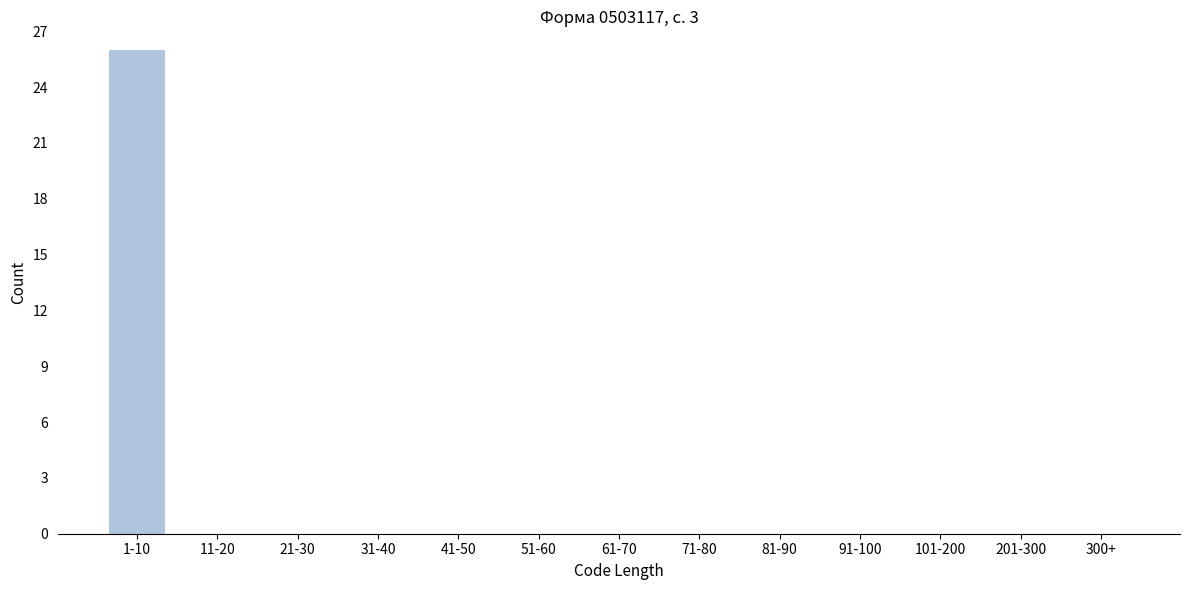

Reading left to right, what are all the values shown in this chart?

1-10=26	11-20=0	21-30=0	31-40=0	41-50=0	51-60=0	61-70=0	71-80=0	81-90=0	91-100=0	101-200=0	201-300=0	300+=0